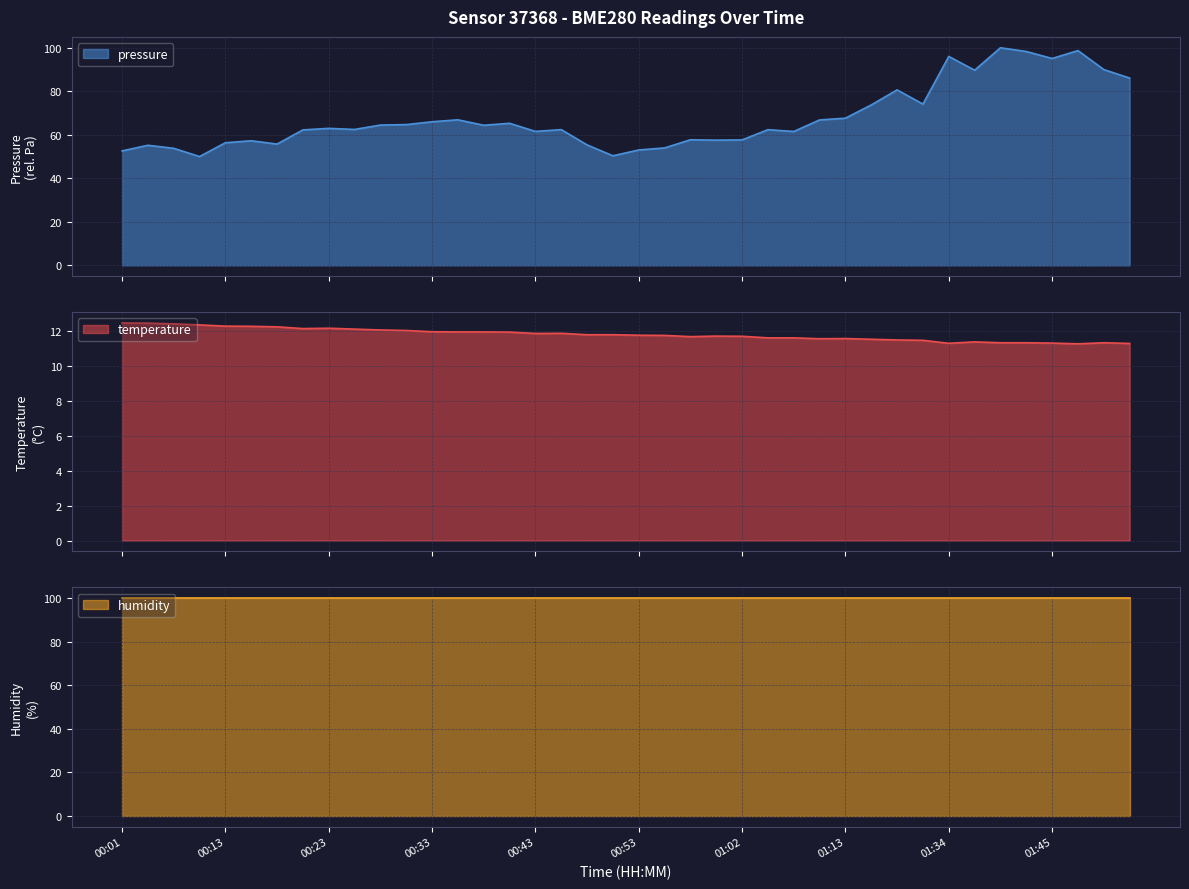

What is the minimum value for pressure?

50.0